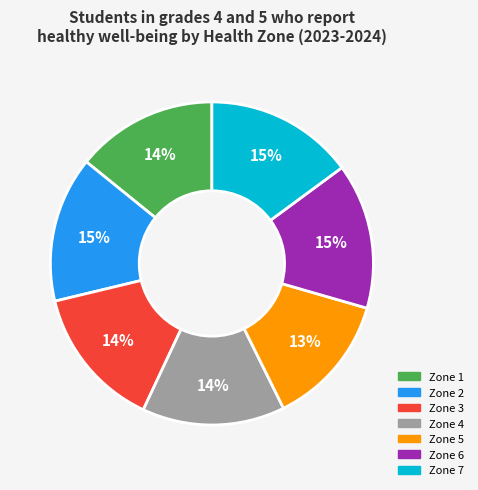

Is there a majority slice in this chart?

No